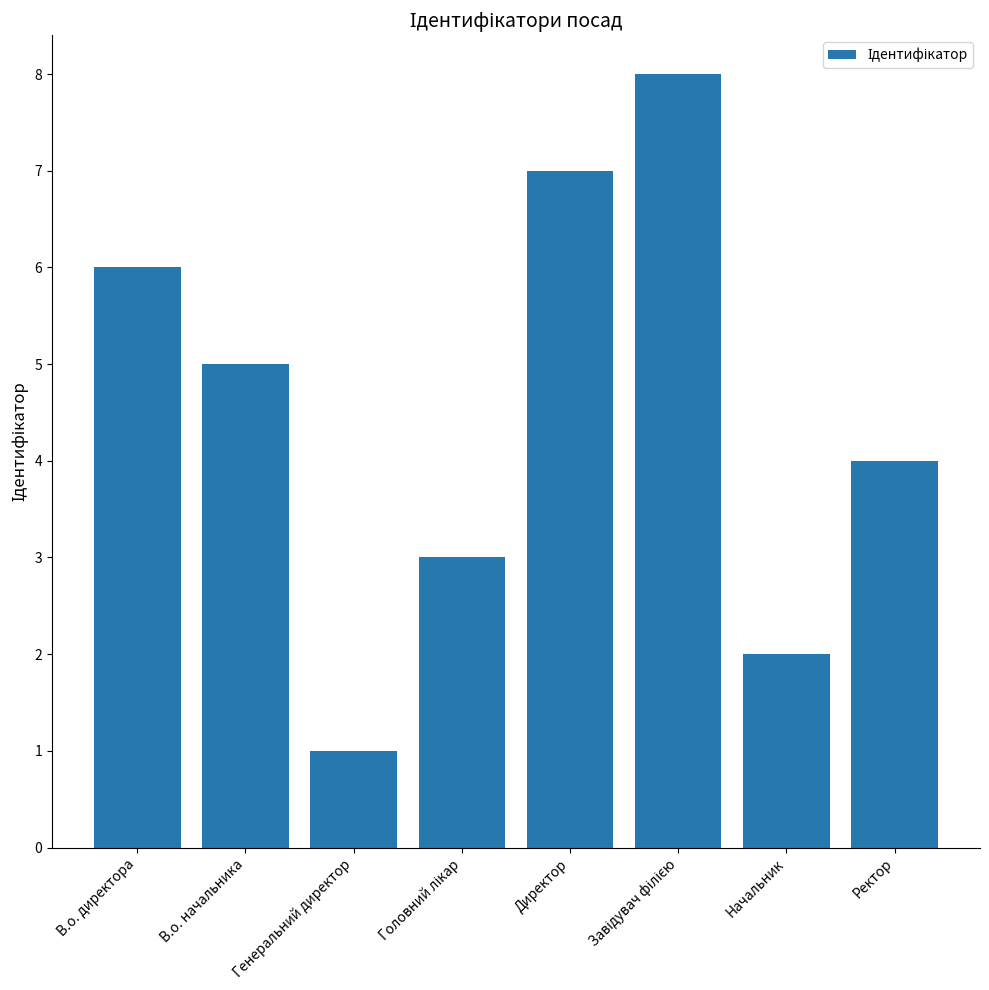

The value at В.о. начальника is 5. True or false?

True